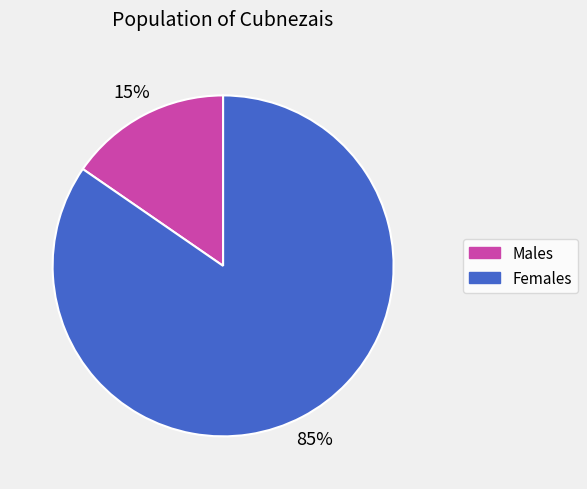

To the nearest percent, what is the average slice percentage?

50%